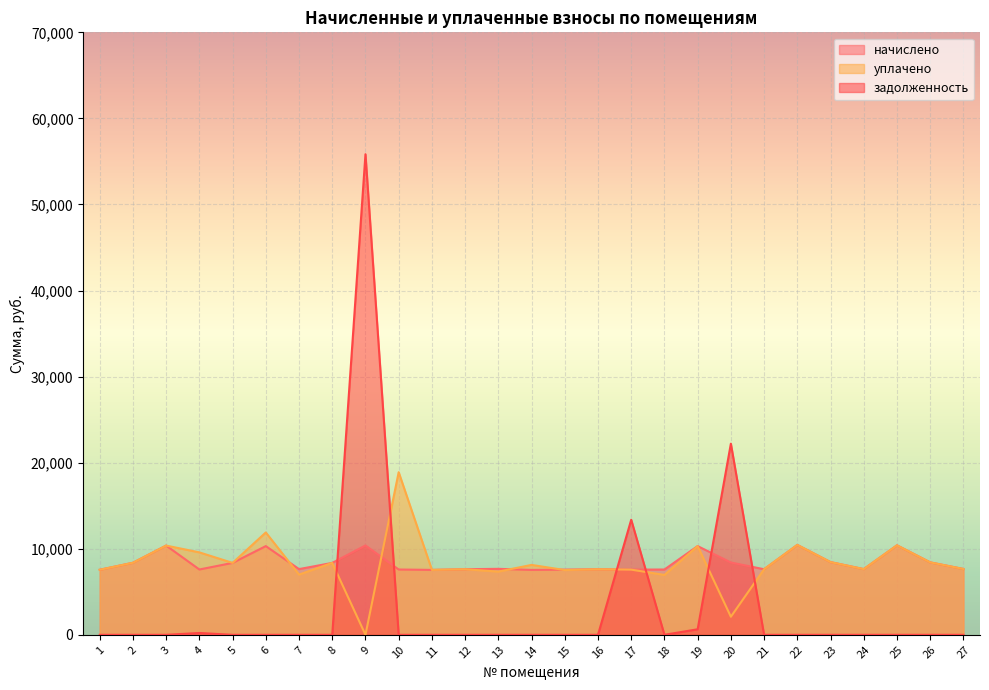

Rank the series by their maximum value, from highest to lowest.

задолженность, уплачено, начислено